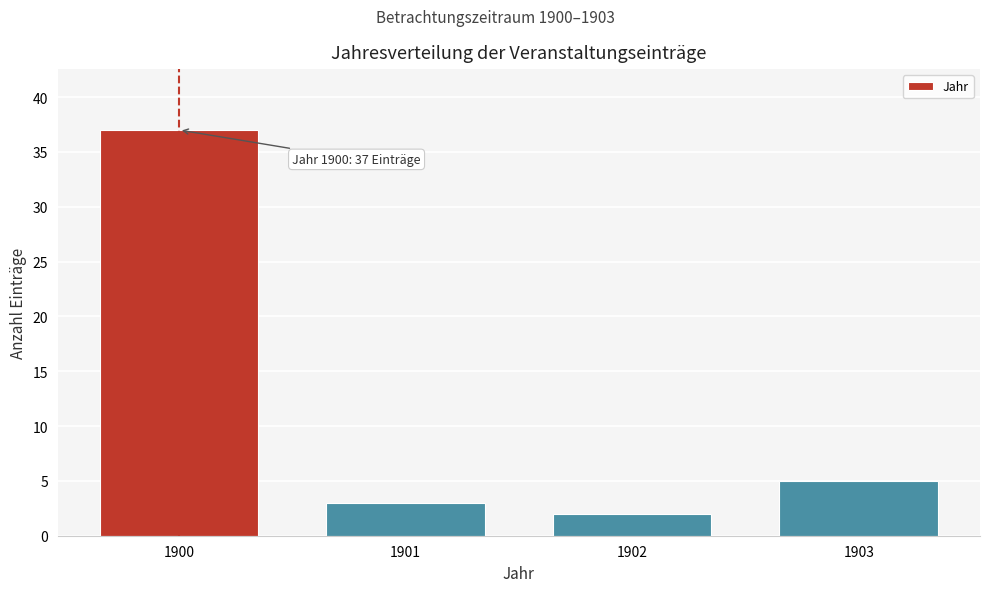

Reading left to right, extract all data points from this chart.

37	3	2	5